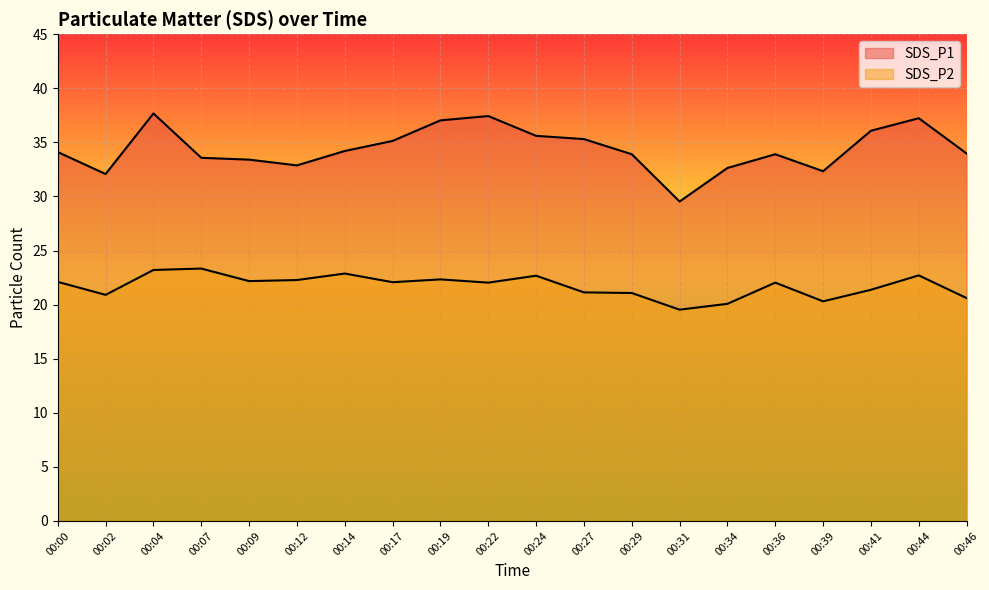

At how many categories does at least one series exceed 36?

5